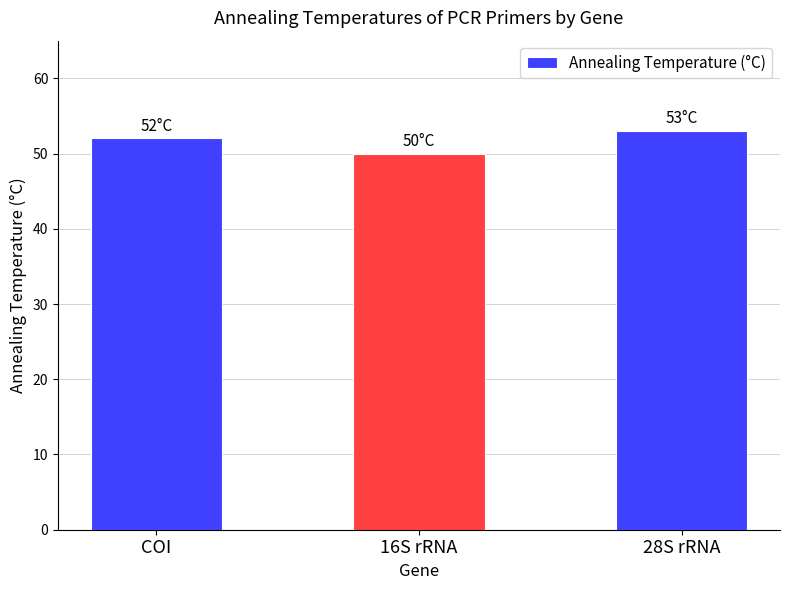

How many values are below 52?

1